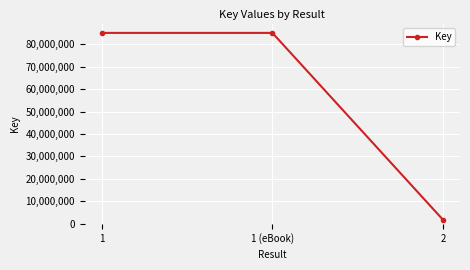

Does the chart have visible grid lines?

Yes